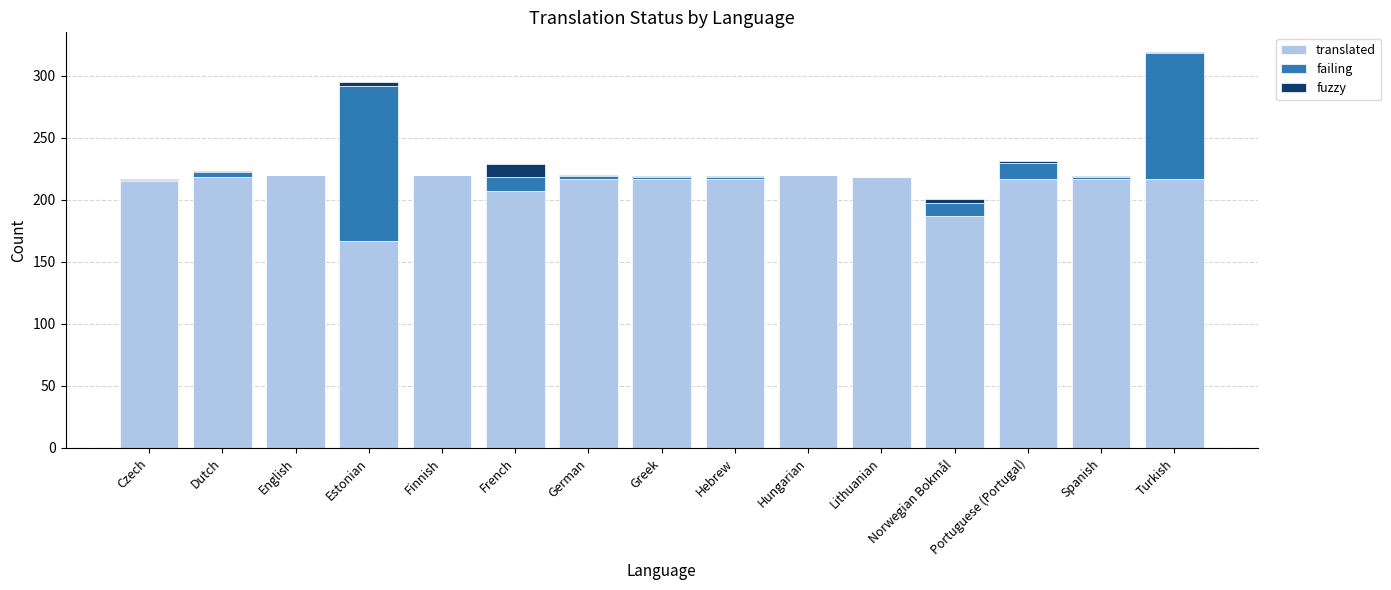

What are all the series names shown in the legend?

translated, failing, fuzzy